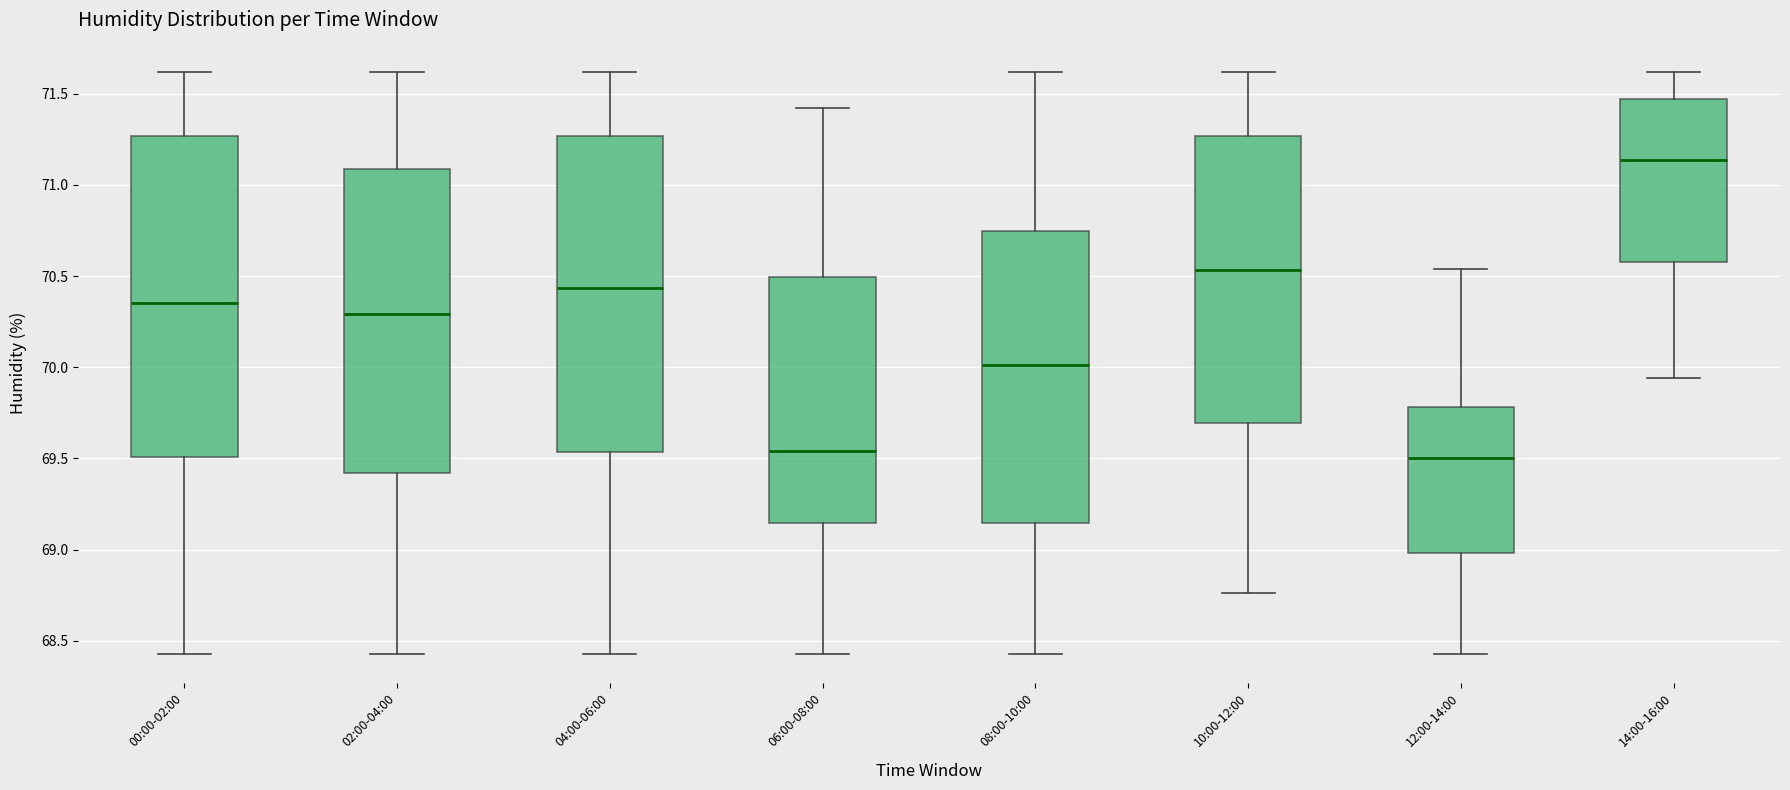

Reading left to right, transcribe this box plot: for each box, give where its median line is, the range the box spans, and where its two whiskers end, as read against the y-axis. The values are not printed on the chart, so give them approximately, as read against the axis.

00:00-02:00: median 70.35, box 69.50 to 71.25, whiskers 68.45 to 71.60
02:00-04:00: median 70.30, box 69.40 to 71.10, whiskers 68.45 to 71.60
04:00-06:00: median 70.45, box 69.55 to 71.25, whiskers 68.45 to 71.60
06:00-08:00: median 69.55, box 69.15 to 70.50, whiskers 68.45 to 71.40
08:00-10:00: median 70.00, box 69.15 to 70.75, whiskers 68.45 to 71.60
10:00-12:00: median 70.55, box 69.70 to 71.25, whiskers 68.75 to 71.60
12:00-14:00: median 69.50, box 69.00 to 69.80, whiskers 68.45 to 70.55
14:00-16:00: median 71.15, box 70.60 to 71.45, whiskers 69.95 to 71.60